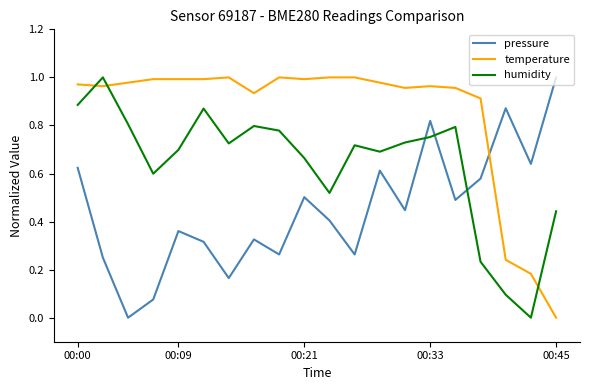

Which series has the largest total across all categories?

temperature